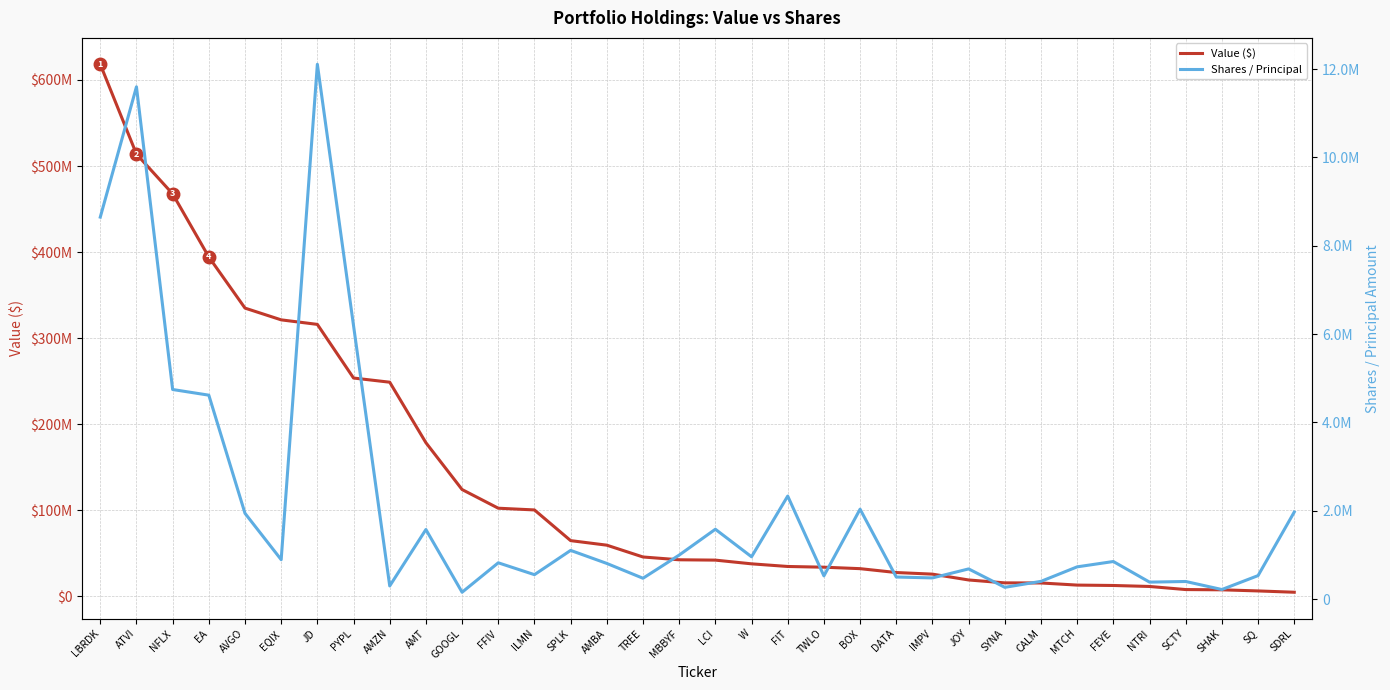

What is the label of the 5th point from the right?

NTRI